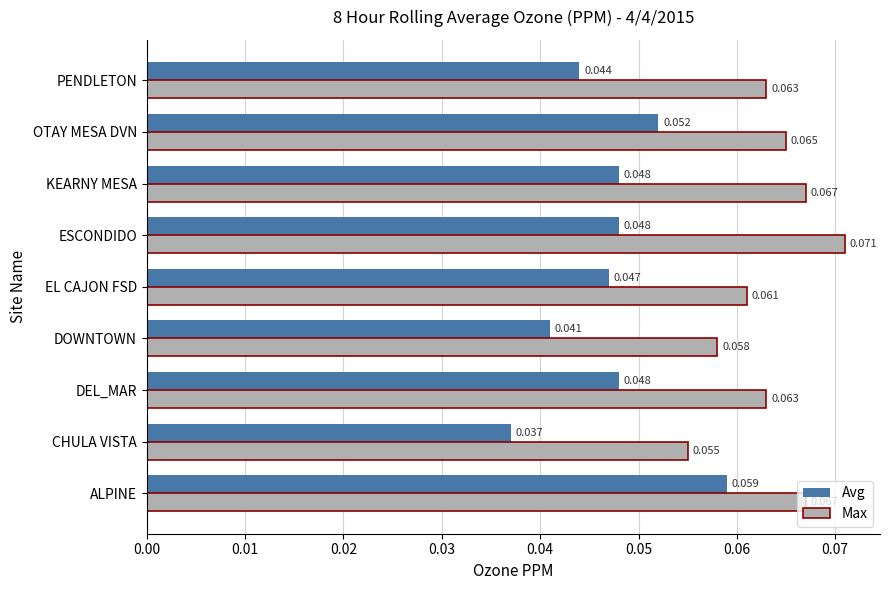

At which category is the sum across all series the highest?

ALPINE